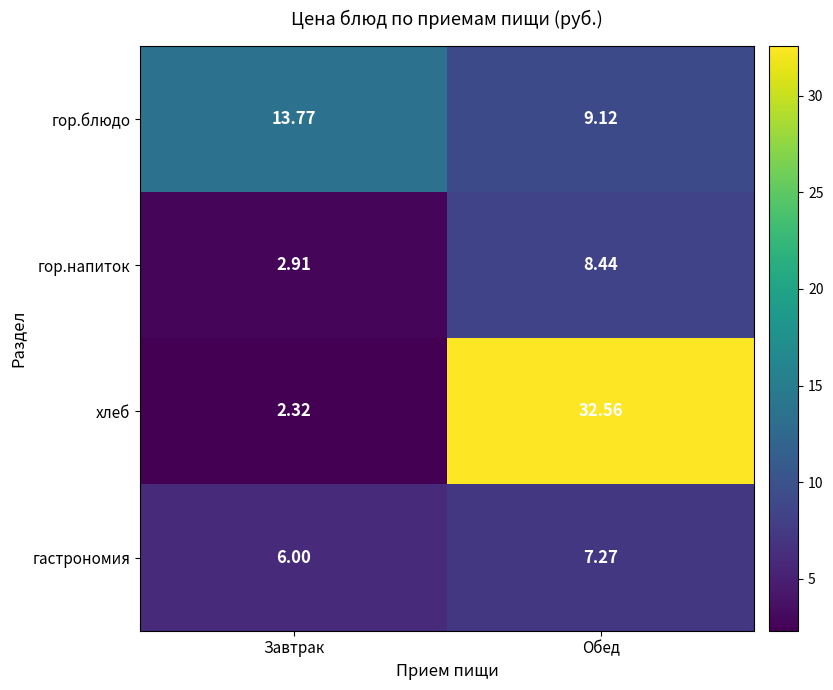

Where is гор.напиток nearest to the value 5?

Завтрак